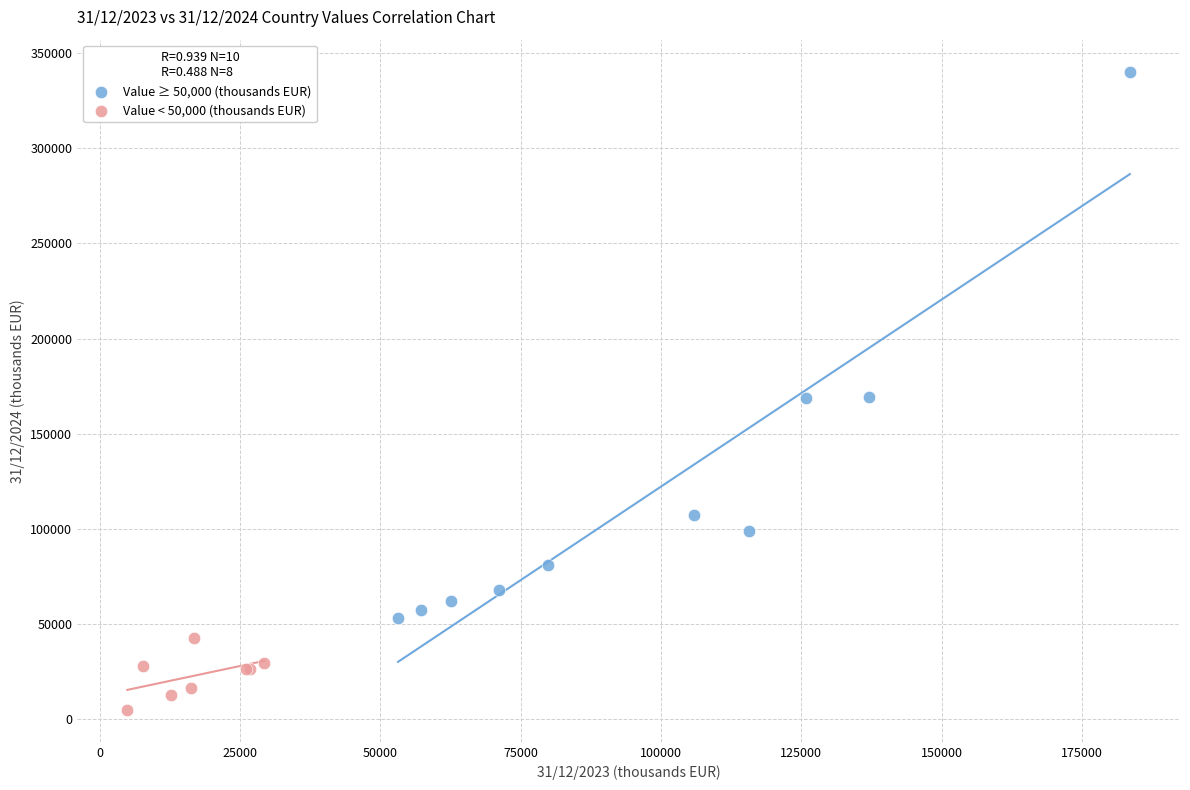

Which series has the widest spread of Y values?

Value ≥ 50,000 (thousands EUR)